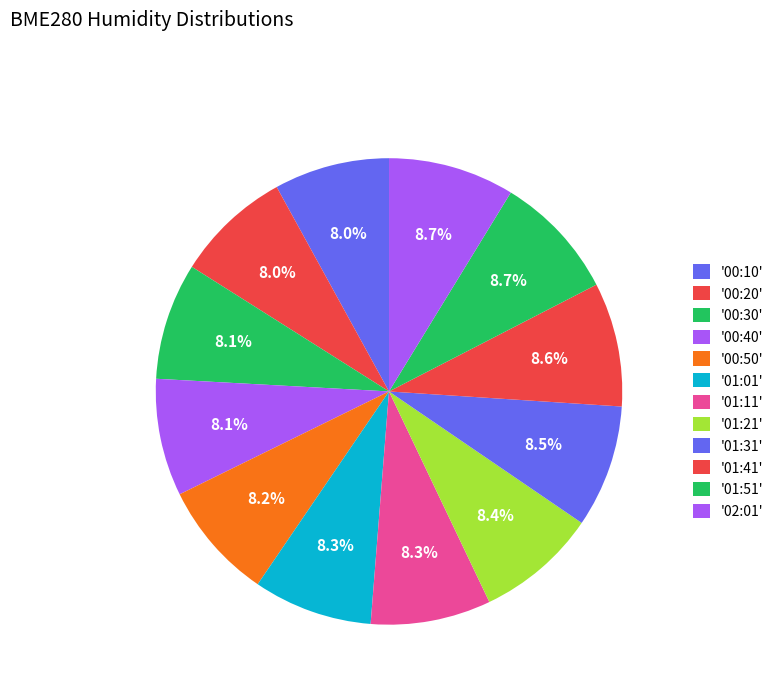

Which slice is the largest?

02:01